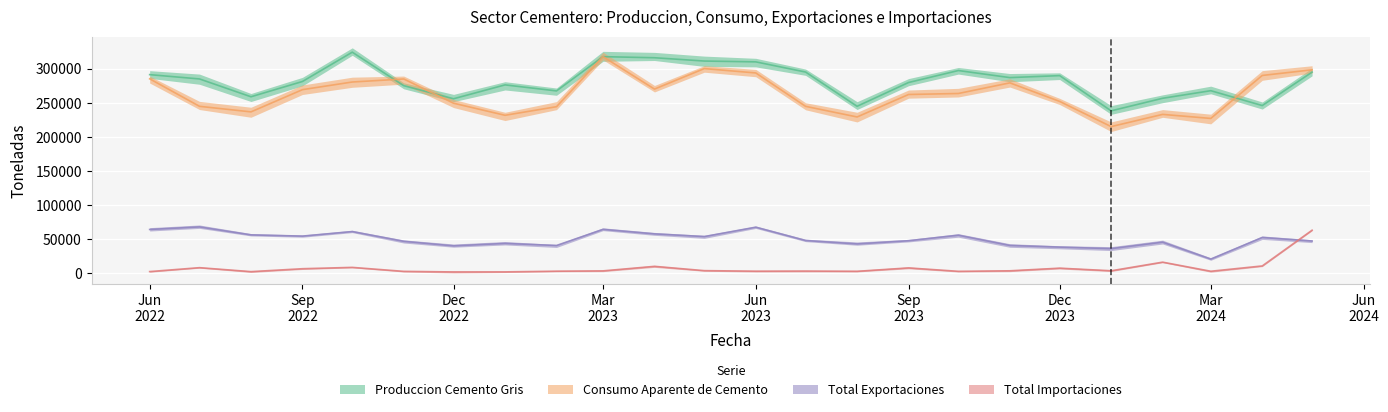

True or false: Total Exportaciones and Produccion Cemento Gris intersect in this chart.

False